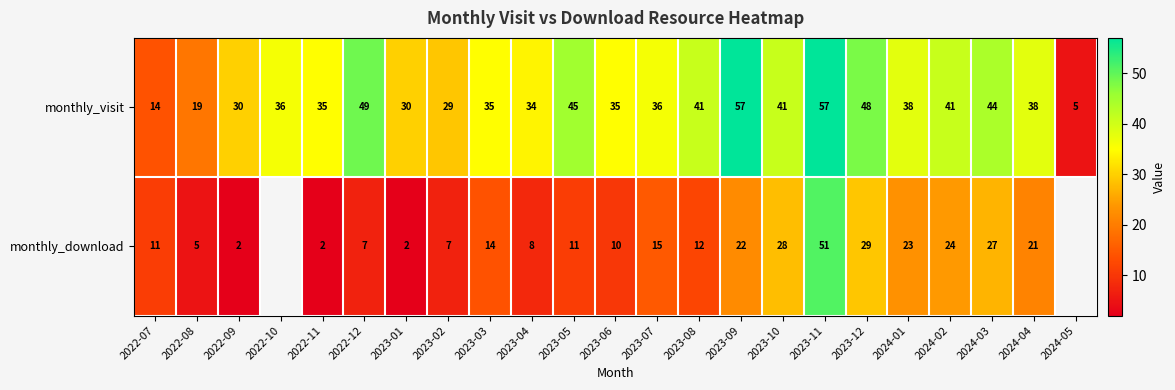

What is the highest value of the monthly_visit series?

57